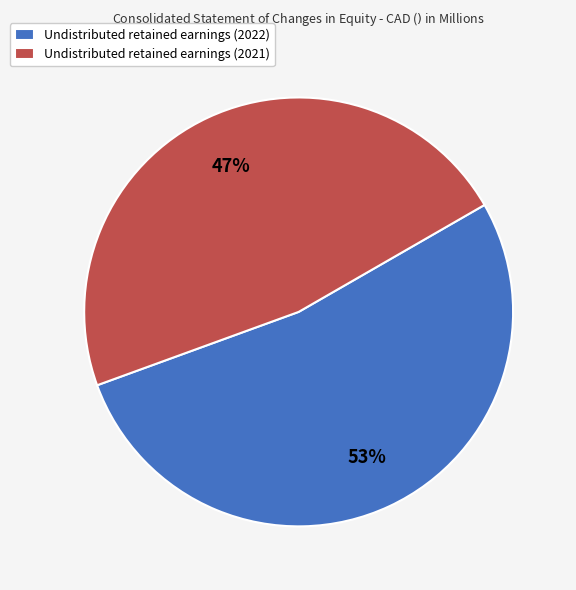

Rank the categories by value from lowest to highest.

Undistributed retained earnings (2021), Undistributed retained earnings (2022)